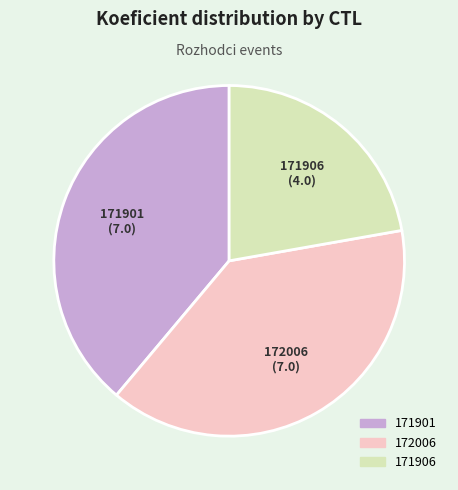

Is there a majority slice in this chart?

No